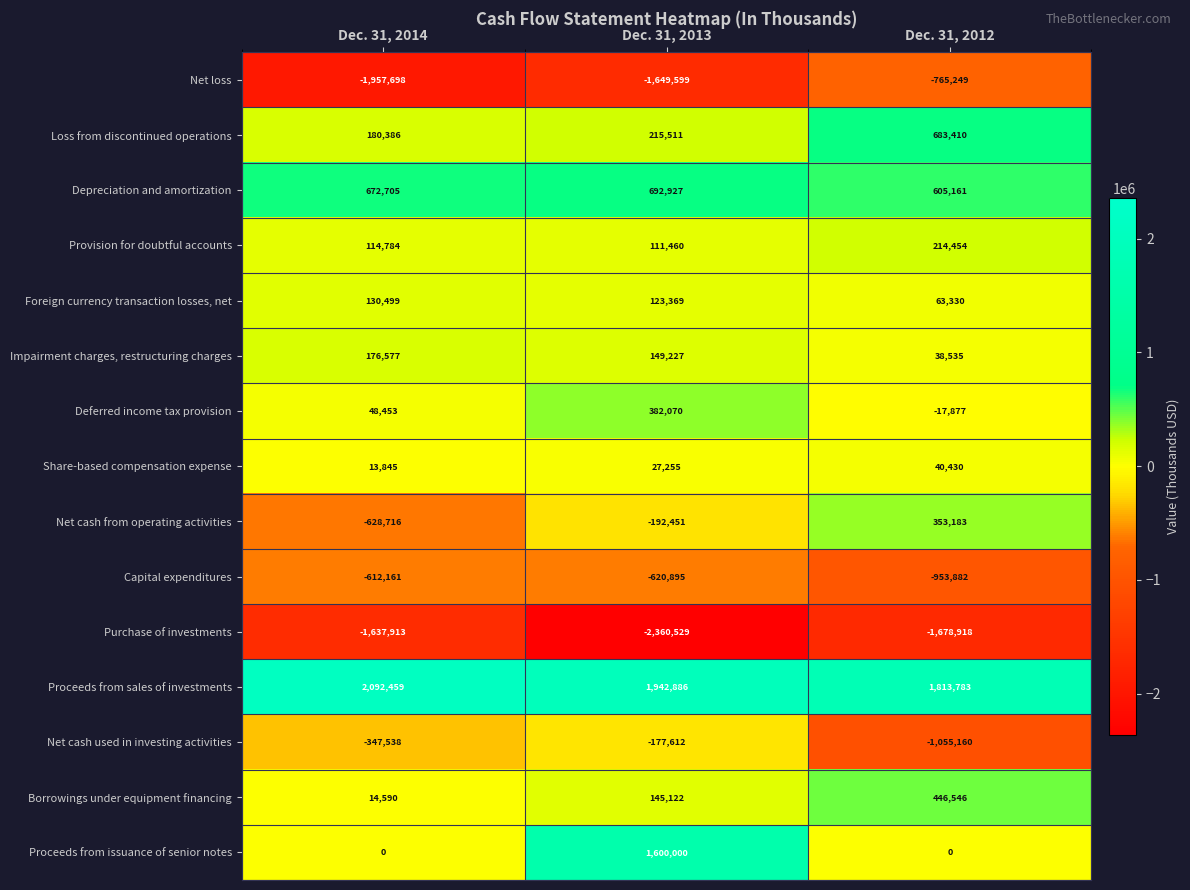

What is the difference between the maximum and minimum values in the Foreign currency transaction losses, net series?

67169